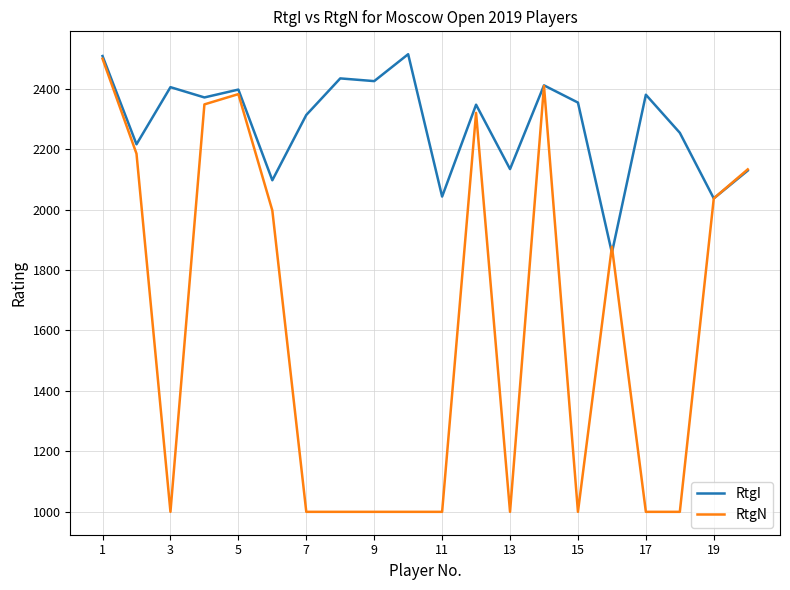

Which series has the largest total across all categories?

RtgI